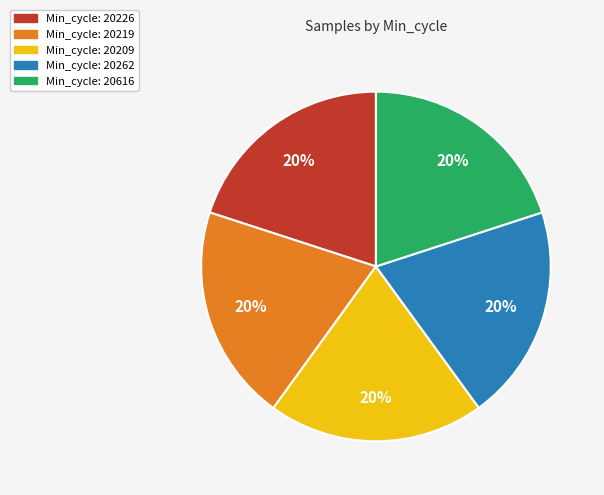

Is there a majority slice in this chart?

No